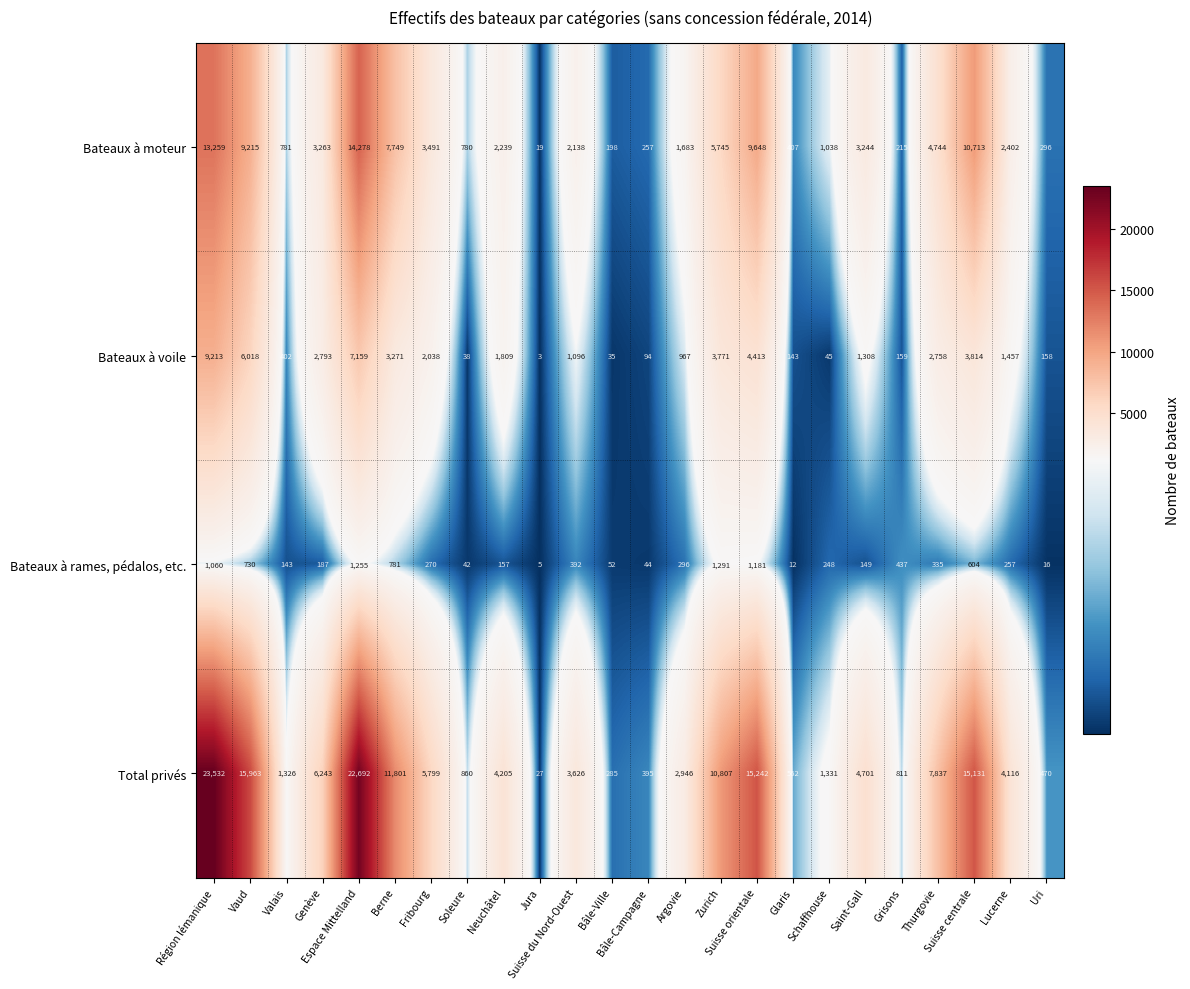

What is the difference between the maximum and minimum values in the Total privés series?

23505